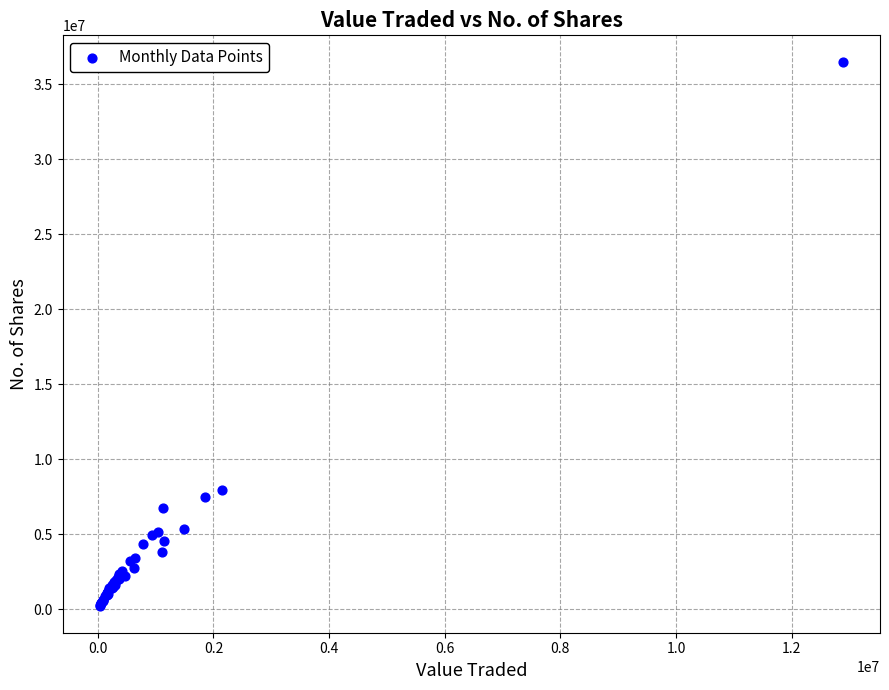

What Y value in the scatter plot is closest to 18353020?

7981278